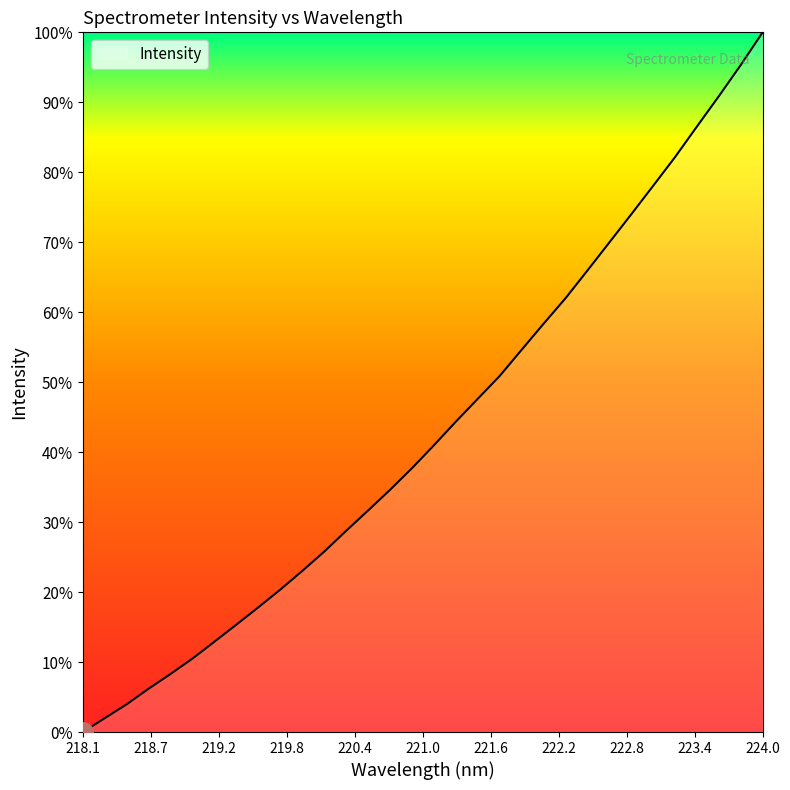

Does the chart display data point markers on the line(s)?

No